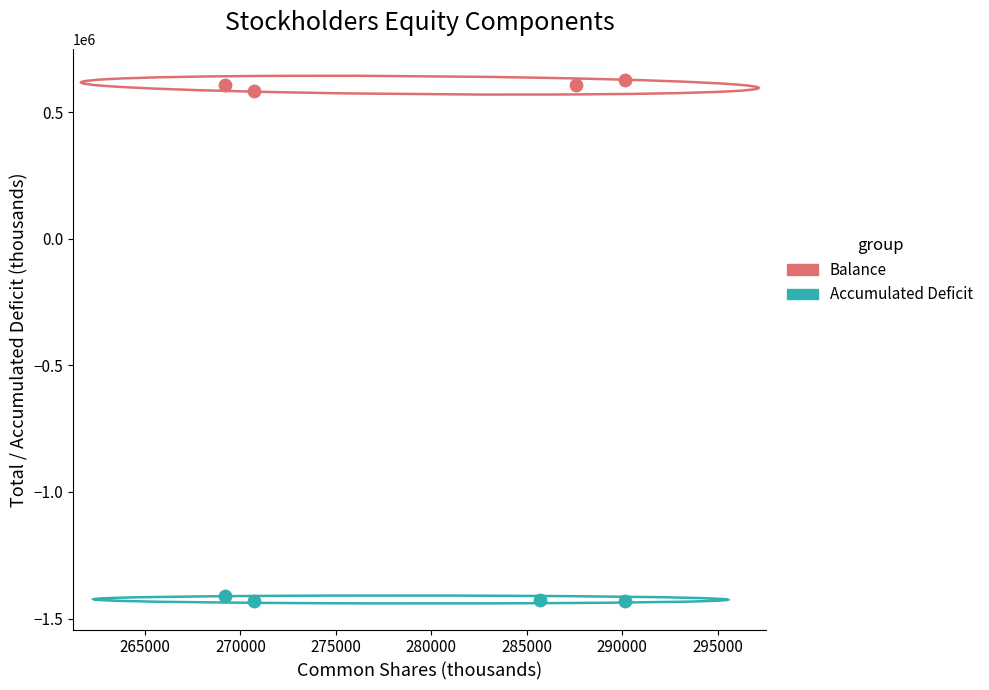

Which series contains the lowest Y value?

Accumulated Deficit